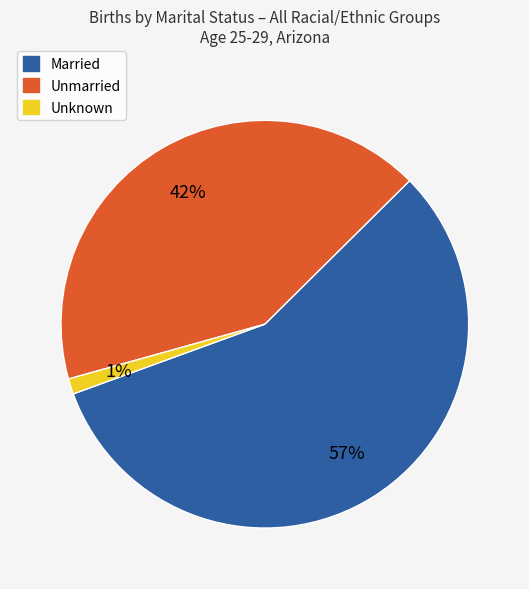

Rank the categories by value from highest to lowest.

Married, Unmarried, Unknown